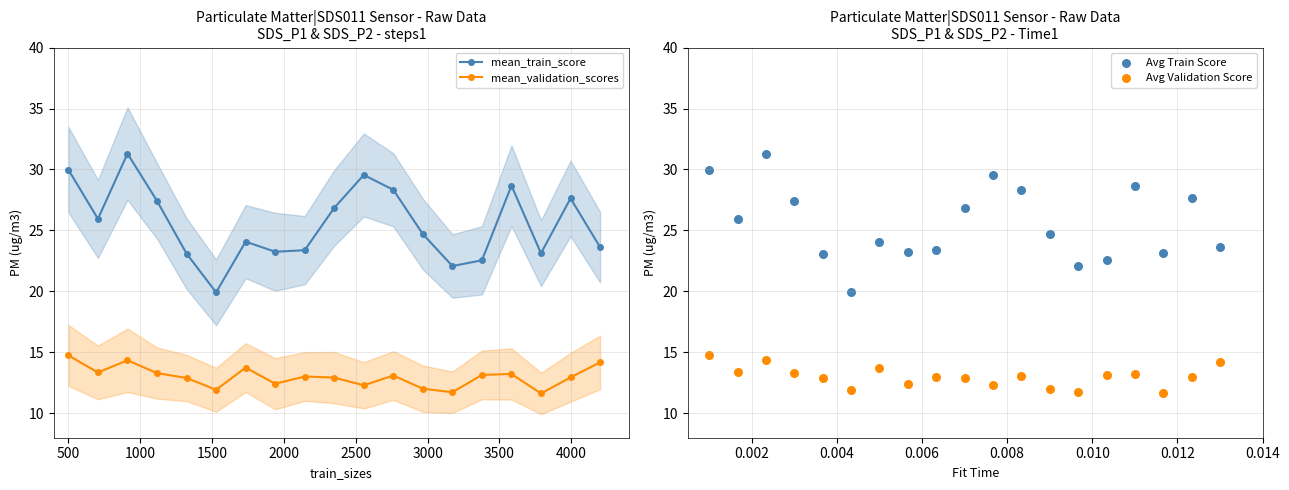

What is the maximum value for mean_train_score?

31.3